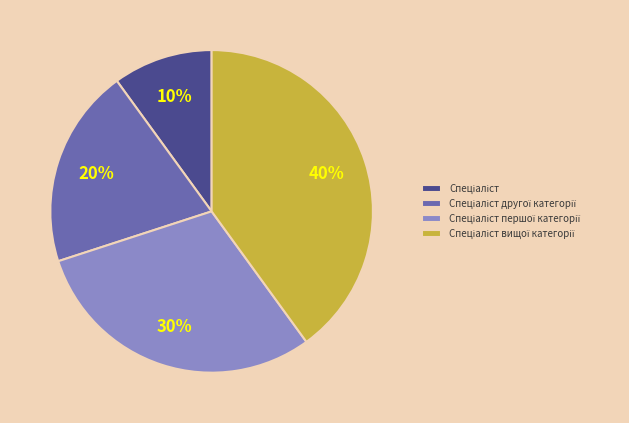

Does any single category account for the majority?

No